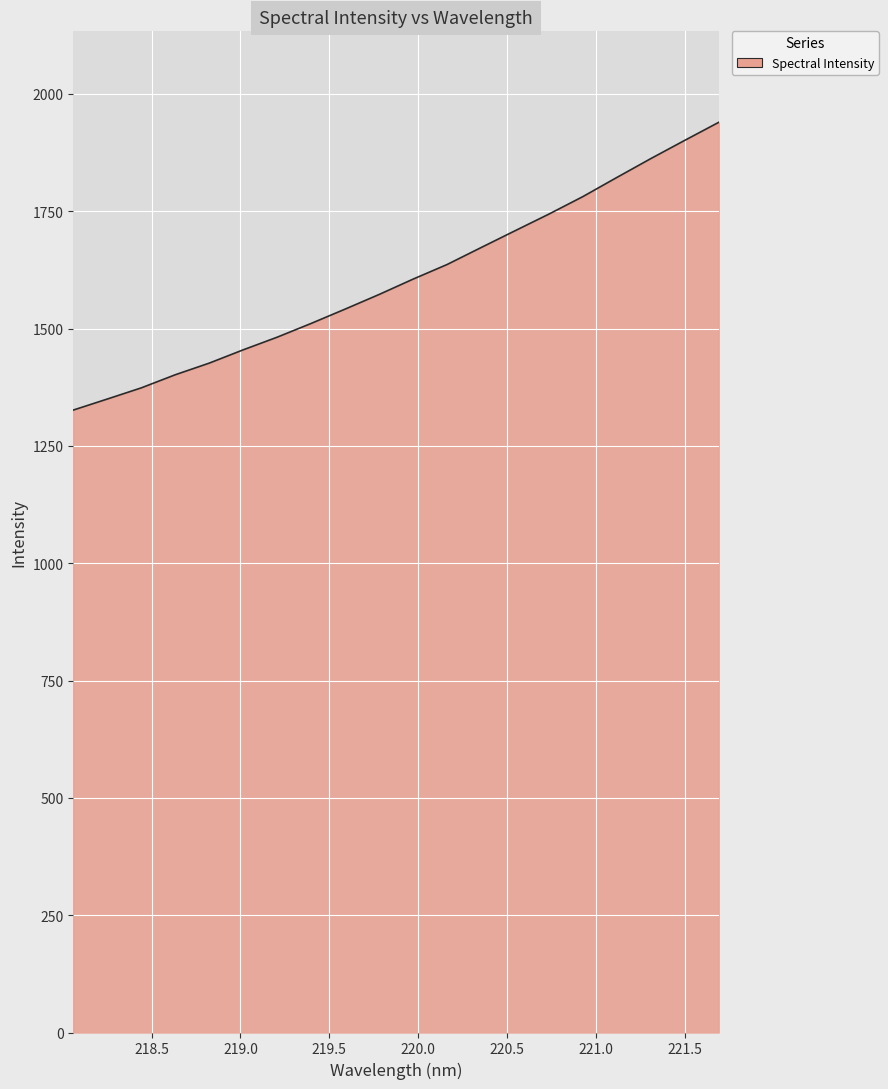

What is the greatest value displayed?

1939.6